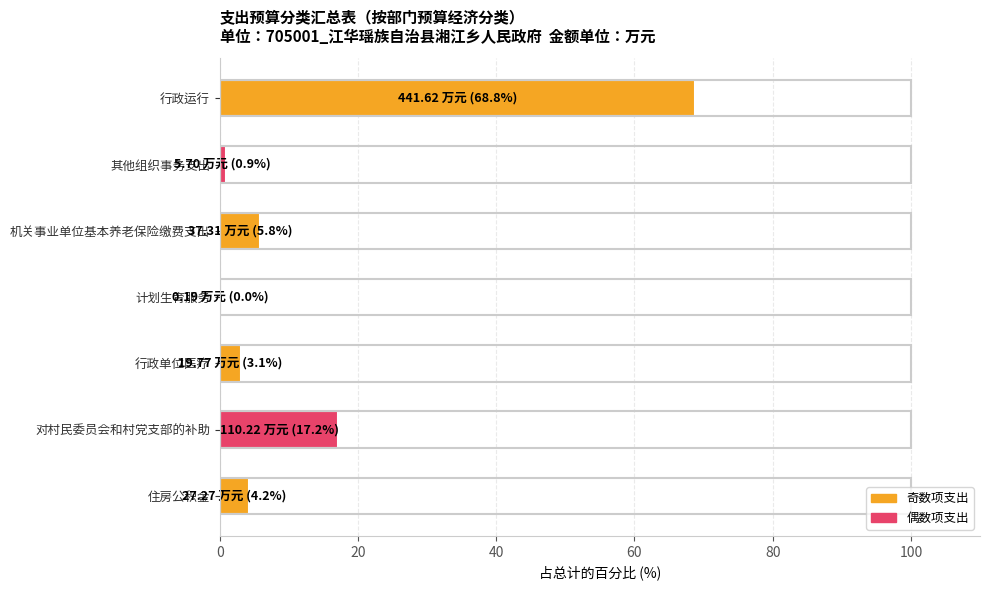

At which label is the value closest to 34?

对村民委员会和村党支部的补助